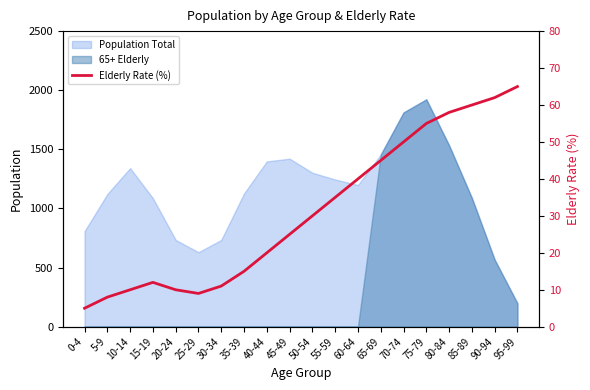

The value at 40-44 is 29.5. True or false?

False